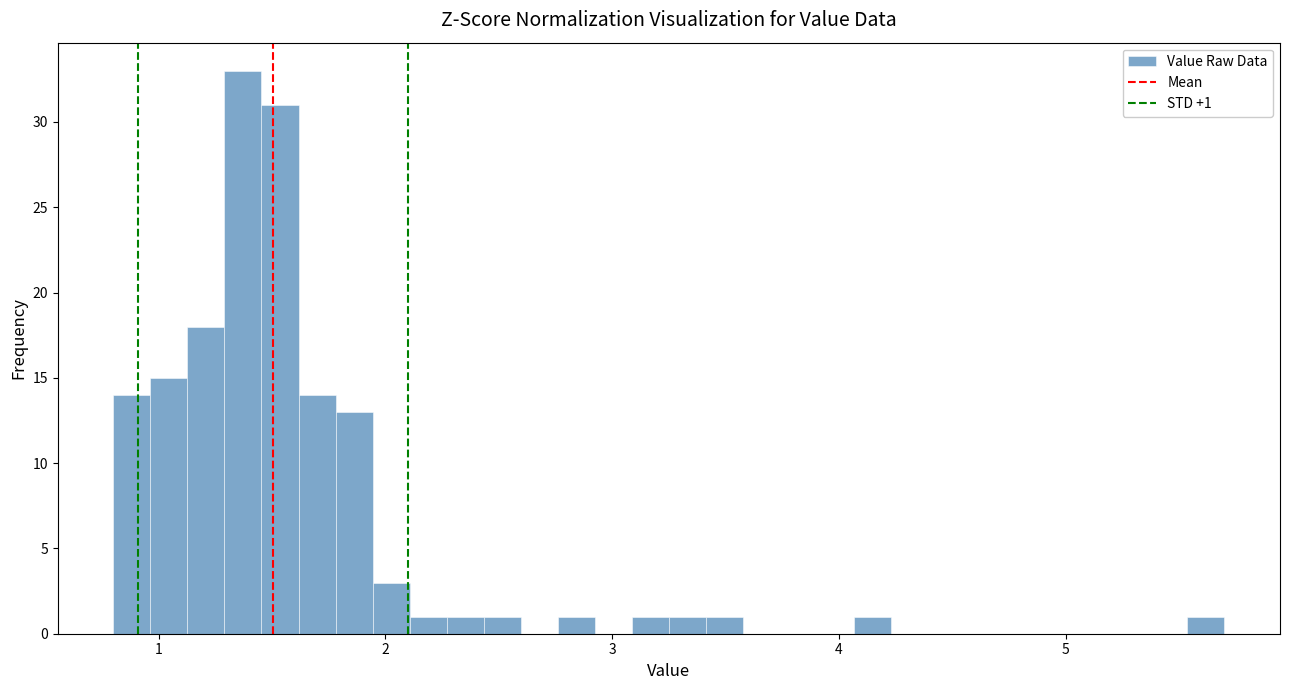

Around what value on the x-axis is the tallest bar? Give the approximate position of its centre, as read against the axis.

1.4